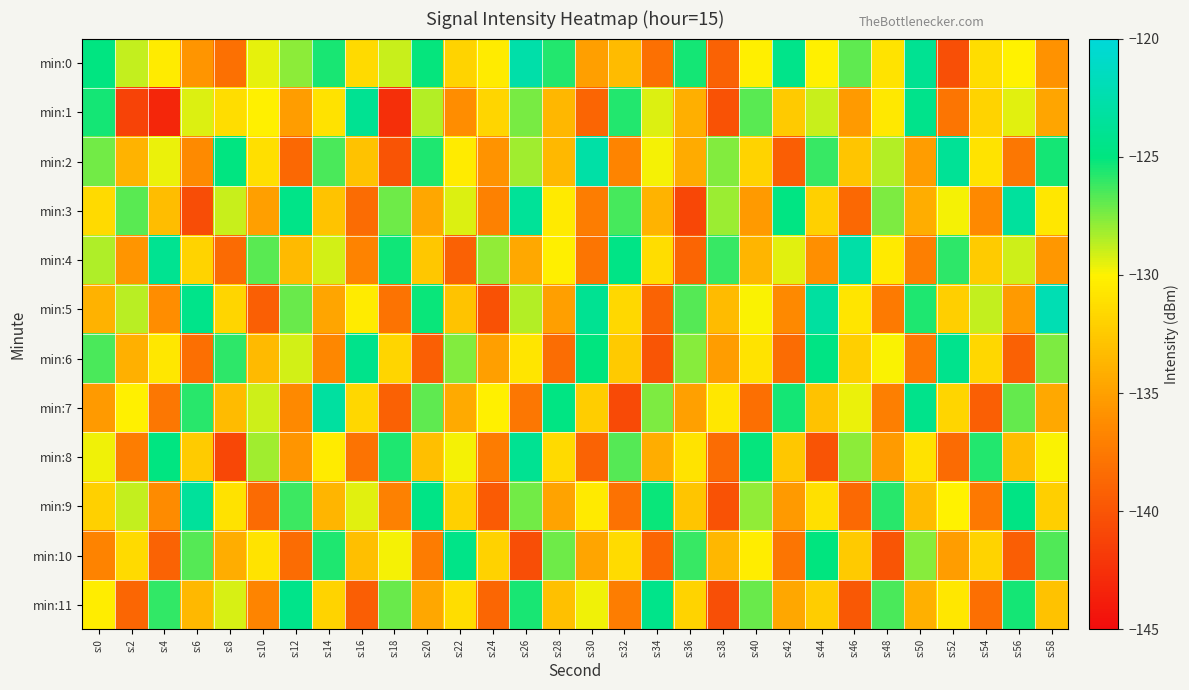

Reading left to right, transcribe all the data shown in this chart.

min:0: s:0=-124.9	s:2=-128.8	s:4=-130.4	s:6=-135.7	s:8=-138.1	s:10=-129.5	s:12=-127.8	s:14=-125.5	s:16=-131.5	s:18=-129.0	s:20=-125.1	s:22=-131.9	s:24=-130.4	s:26=-122.7	s:28=-125.7	s:30=-135.1	s:32=-133.3	s:34=-138.1	s:36=-125.5	s:38=-139.1	s:40=-130.2	s:42=-124.5	s:44=-130.1	s:46=-126.9	s:48=-130.9	s:50=-124.0	s:52=-140.4	s:54=-131.2	s:56=-130.0	s:58=-135.9
min:1: s:0=-125.4	s:2=-141.2	s:4=-143.2	s:6=-129.4	s:8=-131.3	s:10=-130.1	s:12=-135.2	s:14=-130.9	s:16=-123.9	s:18=-142.6	s:20=-128.5	s:22=-136.2	s:24=-131.8	s:26=-127.4	s:28=-133.6	s:30=-138.9	s:32=-125.7	s:34=-129.3	s:36=-134.1	s:38=-140.2	s:40=-126.8	s:42=-132.5	s:44=-128.9	s:46=-135.4	s:48=-130.6	s:50=-124.3	s:52=-137.8	s:54=-131.9	s:56=-129.4	s:58=-134.7
min:2: s:0=-127.3	s:2=-133.8	s:4=-129.6	s:6=-136.4	s:8=-124.9	s:10=-131.2	s:12=-138.7	s:14=-126.5	s:16=-132.9	s:18=-140.1	s:20=-125.6	s:22=-130.4	s:24=-135.8	s:26=-128.2	s:28=-133.5	s:30=-122.9	s:32=-136.7	s:34=-129.8	s:36=-134.3	s:38=-127.6	s:40=-131.9	s:42=-139.4	s:44=-126.1	s:46=-132.7	s:48=-128.5	s:50=-135.2	s:52=-123.8	s:54=-130.9	s:56=-137.6	s:58=-125.4
min:3: s:0=-131.5	s:2=-126.8	s:4=-133.2	s:6=-140.6	s:8=-128.9	s:10=-135.1	s:12=-124.5	s:14=-132.8	s:16=-138.4	s:18=-127.2	s:20=-134.6	s:22=-129.3	s:24=-136.9	s:26=-123.7	s:28=-130.5	s:30=-137.2	s:32=-126.4	s:34=-133.8	s:36=-140.9	s:38=-128.1	s:40=-135.4	s:42=-124.8	s:44=-132.1	s:46=-138.7	s:48=-127.5	s:50=-134.2	s:52=-129.8	s:54=-136.5	s:56=-123.4	s:58=-130.7
min:4: s:0=-128.4	s:2=-135.7	s:4=-124.1	s:6=-131.9	s:8=-138.5	s:10=-126.8	s:12=-133.4	s:14=-129.1	s:16=-136.8	s:18=-125.3	s:20=-132.6	s:22=-139.2	s:24=-127.9	s:26=-134.5	s:28=-130.2	s:30=-137.8	s:32=-124.6	s:34=-131.3	s:36=-138.9	s:38=-126.1	s:40=-133.7	s:42=-129.4	s:44=-136.1	s:46=-122.8	s:48=-130.5	s:50=-137.1	s:52=-125.9	s:54=-132.4	s:56=-129.0	s:58=-135.6
min:5: s:0=-133.9	s:2=-128.6	s:4=-136.2	s:6=-124.4	s:8=-131.8	s:10=-139.3	s:12=-127.1	s:14=-134.7	s:16=-130.4	s:18=-137.9	s:20=-125.2	s:22=-132.8	s:24=-140.3	s:26=-128.5	s:28=-135.1	s:30=-124.0	s:32=-131.6	s:34=-139.0	s:36=-126.7	s:38=-133.3	s:40=-129.9	s:42=-136.5	s:44=-123.2	s:46=-130.8	s:48=-137.4	s:50=-125.6	s:52=-132.2	s:54=-128.8	s:56=-135.4	s:58=-122.1
min:6: s:0=-126.5	s:2=-134.0	s:4=-130.7	s:6=-138.2	s:8=-125.9	s:10=-133.4	s:12=-129.1	s:14=-136.6	s:16=-124.3	s:18=-131.8	s:20=-139.3	s:22=-127.6	s:24=-135.1	s:26=-130.8	s:28=-138.3	s:30=-125.0	s:32=-132.5	s:34=-140.0	s:36=-127.7	s:38=-135.2	s:40=-130.9	s:42=-138.4	s:44=-124.7	s:46=-132.2	s:48=-129.9	s:50=-137.4	s:52=-124.2	s:54=-131.7	s:56=-139.2	s:58=-127.5
min:7: s:0=-135.4	s:2=-130.1	s:4=-137.6	s:6=-125.8	s:8=-133.3	s:10=-129.0	s:12=-136.5	s:14=-123.2	s:16=-131.7	s:18=-139.2	s:20=-126.9	s:22=-134.4	s:24=-130.1	s:26=-137.6	s:28=-124.8	s:30=-132.3	s:32=-140.8	s:34=-127.5	s:36=-135.0	s:38=-130.7	s:40=-138.2	s:42=-125.4	s:44=-132.9	s:46=-129.6	s:48=-137.1	s:50=-124.3	s:52=-131.8	s:54=-139.3	s:56=-127.0	s:58=-134.5
min:8: s:0=-129.7	s:2=-137.2	s:4=-124.9	s:6=-132.4	s:8=-140.9	s:10=-128.2	s:12=-135.7	s:14=-130.4	s:16=-137.9	s:18=-125.6	s:20=-133.1	s:22=-129.8	s:24=-137.3	s:26=-124.0	s:28=-131.5	s:30=-139.0	s:32=-126.7	s:34=-134.2	s:36=-130.9	s:38=-138.4	s:40=-125.1	s:42=-132.6	s:44=-140.1	s:46=-127.8	s:48=-135.3	s:50=-131.0	s:52=-138.5	s:54=-125.7	s:56=-133.2	s:58=-129.9
min:9: s:0=-132.1	s:2=-128.8	s:4=-136.3	s:6=-123.5	s:8=-131.0	s:10=-138.5	s:12=-126.2	s:14=-133.7	s:16=-129.4	s:18=-136.9	s:20=-124.6	s:22=-132.1	s:24=-139.6	s:26=-127.3	s:28=-134.8	s:30=-130.5	s:32=-138.0	s:34=-125.2	s:36=-132.7	s:38=-140.2	s:40=-127.9	s:42=-135.4	s:44=-131.1	s:46=-138.6	s:48=-125.8	s:50=-133.3	s:52=-130.0	s:54=-137.5	s:56=-124.7	s:58=-132.2
min:10: s:0=-136.8	s:2=-131.5	s:4=-139.0	s:6=-126.7	s:8=-134.2	s:10=-130.9	s:12=-138.4	s:14=-125.6	s:16=-133.1	s:18=-129.8	s:20=-137.3	s:22=-124.5	s:24=-132.0	s:26=-140.5	s:28=-127.2	s:30=-134.7	s:32=-131.4	s:34=-138.9	s:36=-126.1	s:38=-133.6	s:40=-130.3	s:42=-137.8	s:44=-125.0	s:46=-132.5	s:48=-140.0	s:50=-127.7	s:52=-135.2	s:54=-131.9	s:56=-139.4	s:58=-126.6
min:11: s:0=-130.3	s:2=-138.8	s:4=-126.0	s:6=-133.5	s:8=-129.2	s:10=-136.7	s:12=-124.4	s:14=-131.9	s:16=-139.4	s:18=-127.1	s:20=-134.6	s:22=-131.3	s:24=-138.8	s:26=-125.5	s:28=-133.0	s:30=-129.7	s:32=-137.2	s:34=-124.4	s:36=-131.9	s:38=-140.4	s:40=-127.1	s:42=-134.6	s:44=-132.3	s:46=-139.8	s:48=-126.5	s:50=-134.0	s:52=-130.7	s:54=-138.2	s:56=-125.4	s:58=-132.9